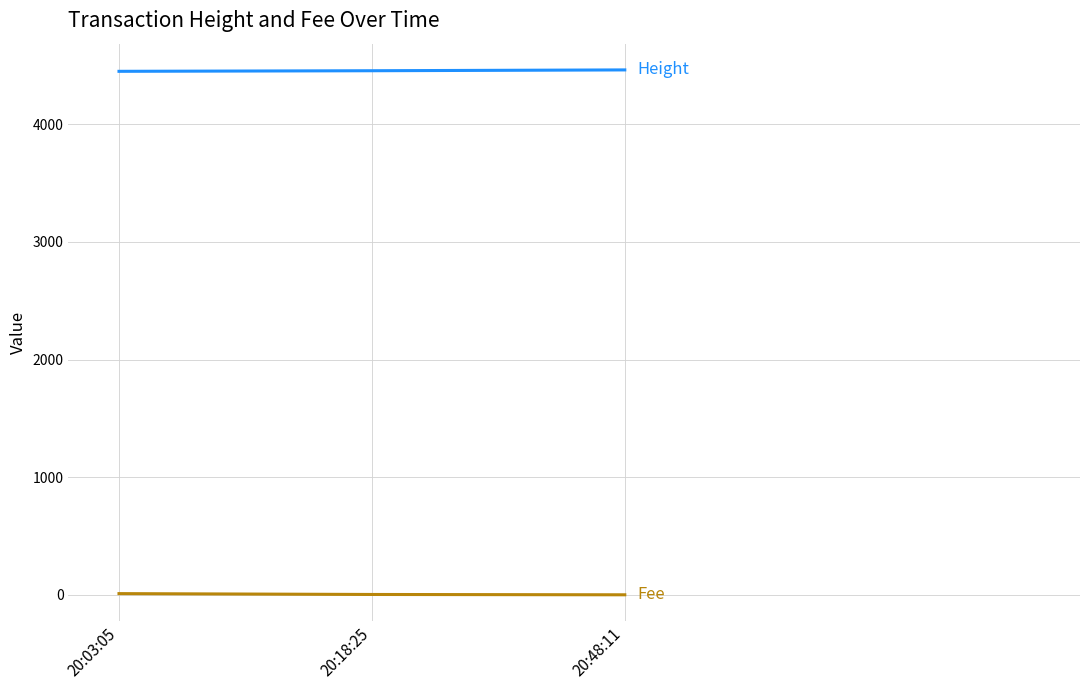

What is the greatest value displayed?

4463.0